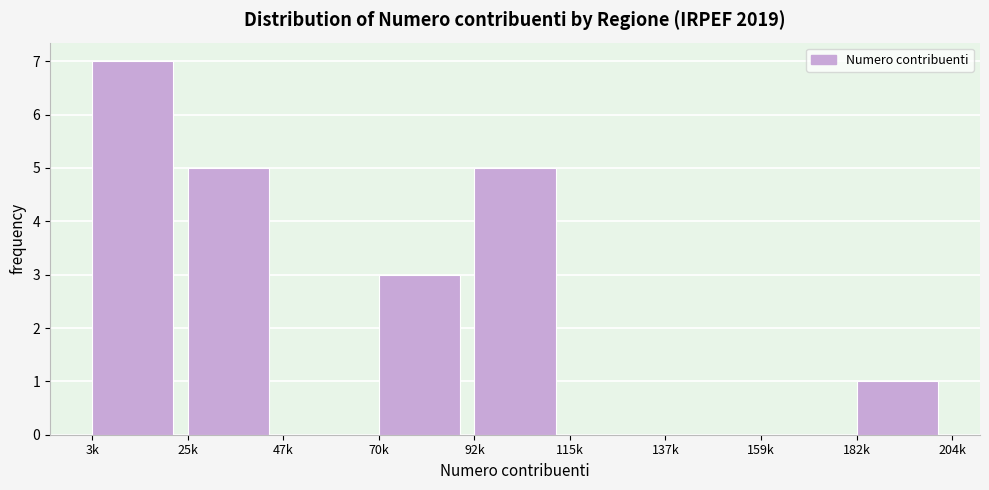

Reading left to right, what are all the values shown in this chart?

3k=7	25k=5	47k=0	70k=3	92k=5	115k=0	137k=0	159k=0	182k=1